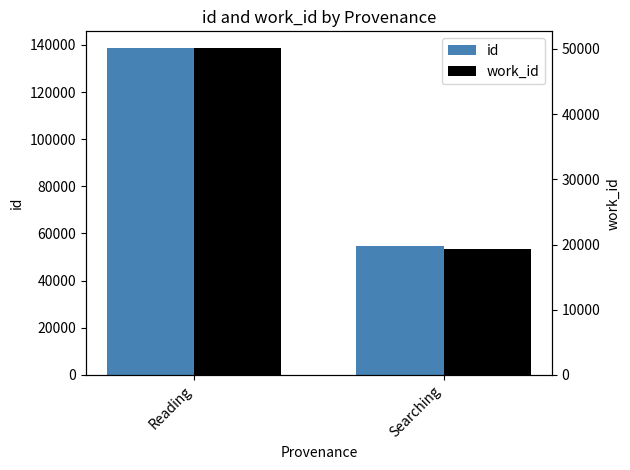

What is the sum of the id values at Searching and Reading?

193416